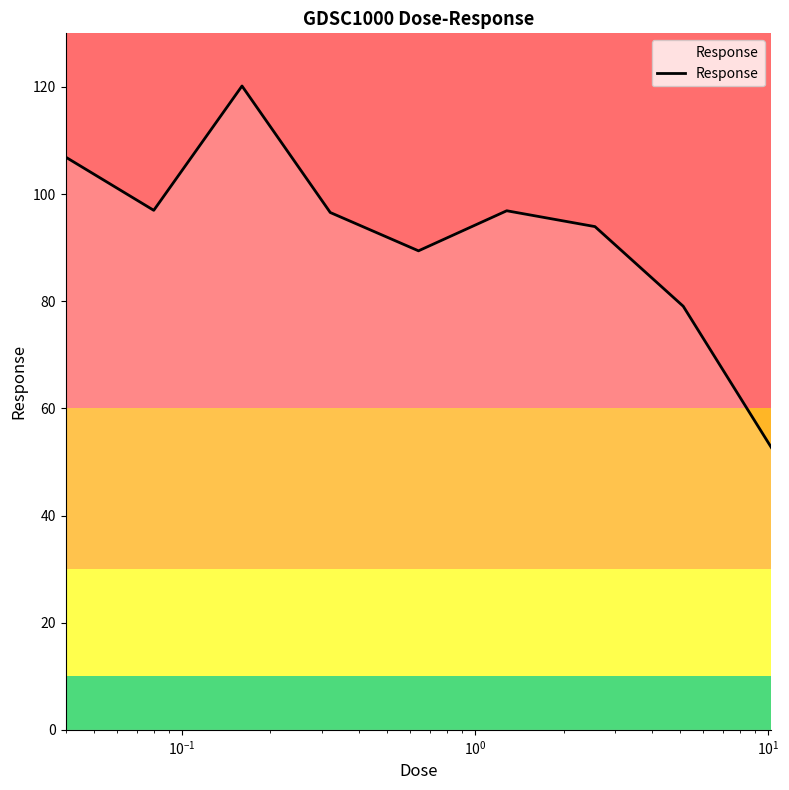

What is the difference between the maximum and minimum values?

67.5